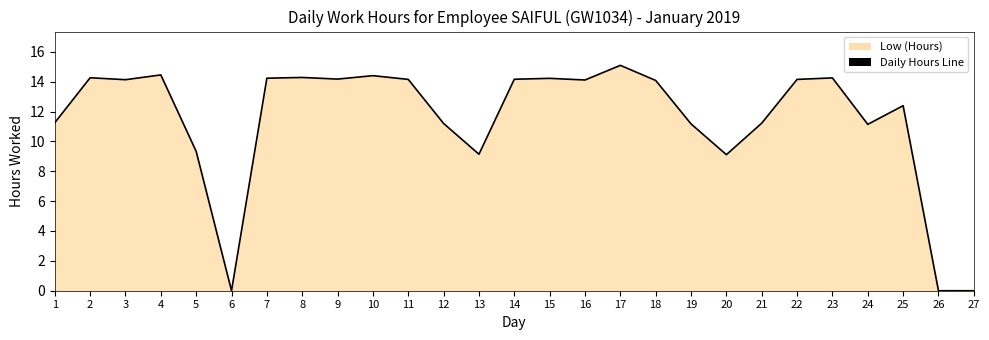

Read the value at 23.

14.2